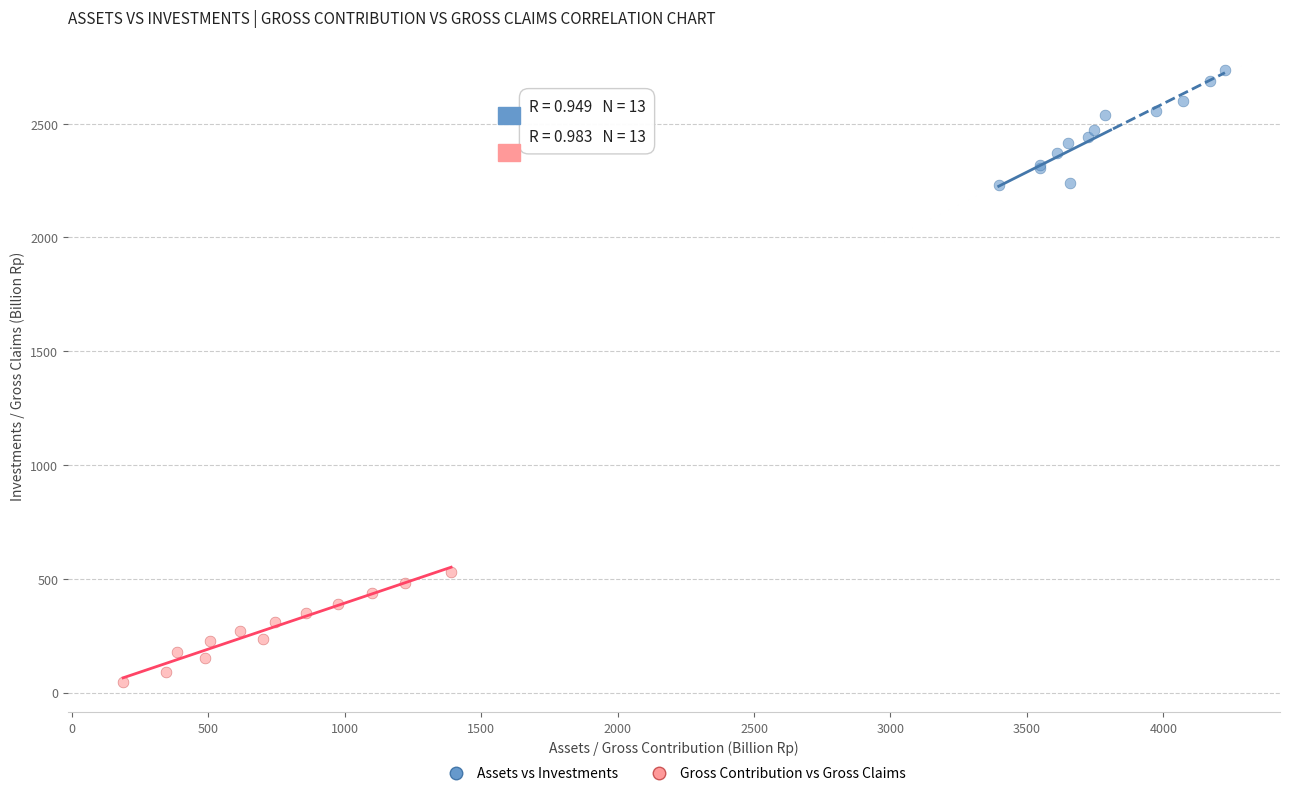

Which series reaches the minimum Y coordinate?

Gross Contribution vs Gross Claims